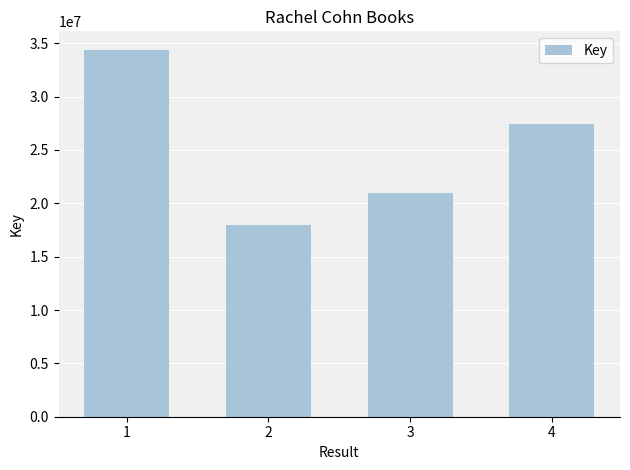

How many values are below 27430815?

2